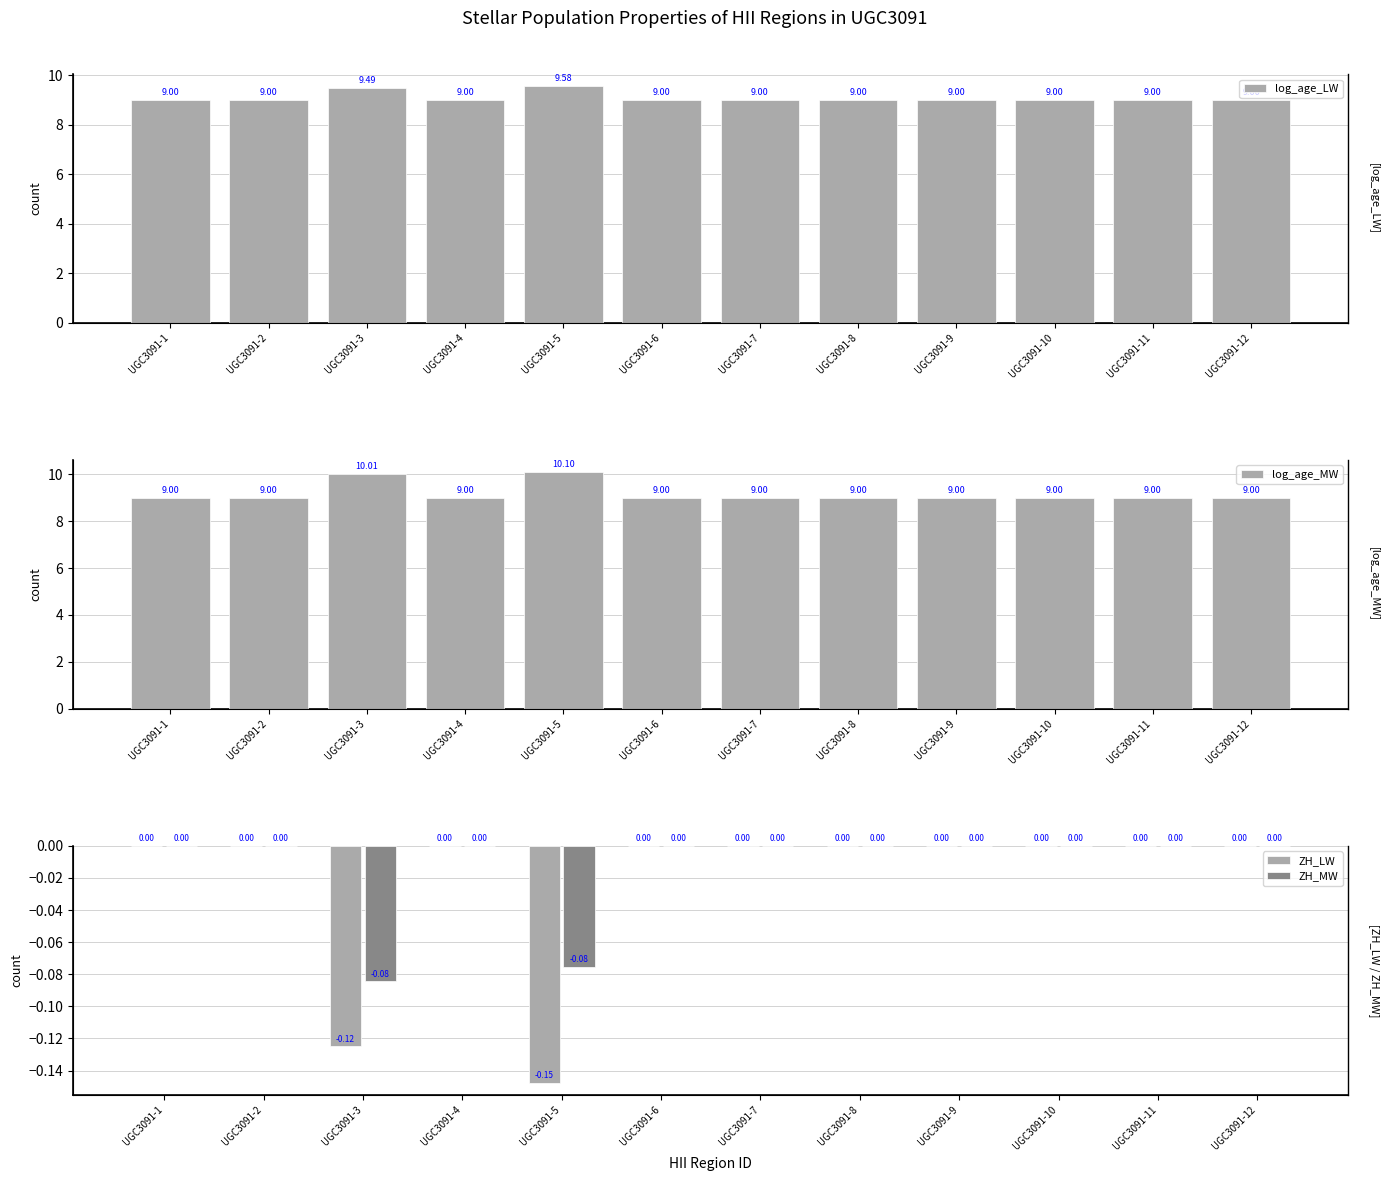

Are the bars horizontal?

No